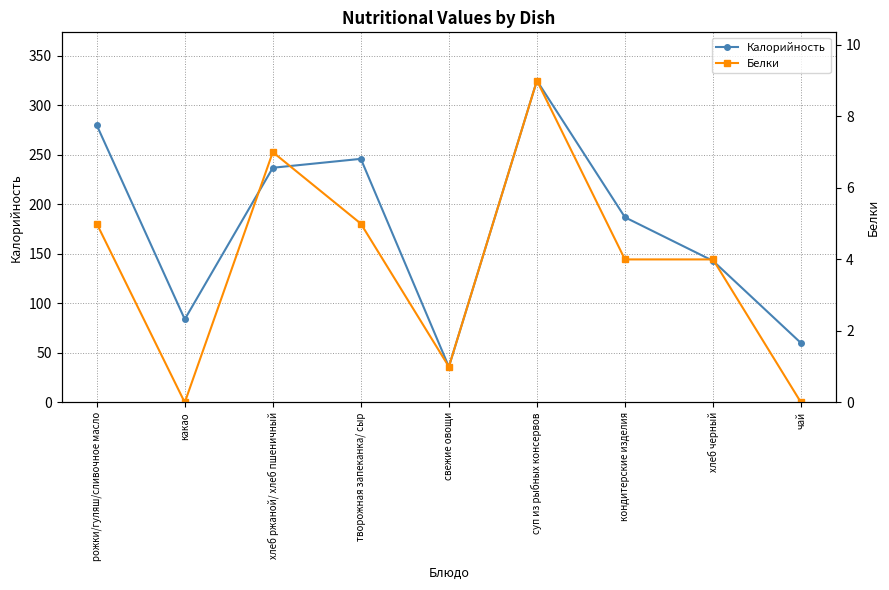

Reading right to left, transcribe all the data shown in this chart.

Калорийность: 60	143	187	325	36	246	237	84	280
Белки: 0	4	4	9	1	5	7	0	5